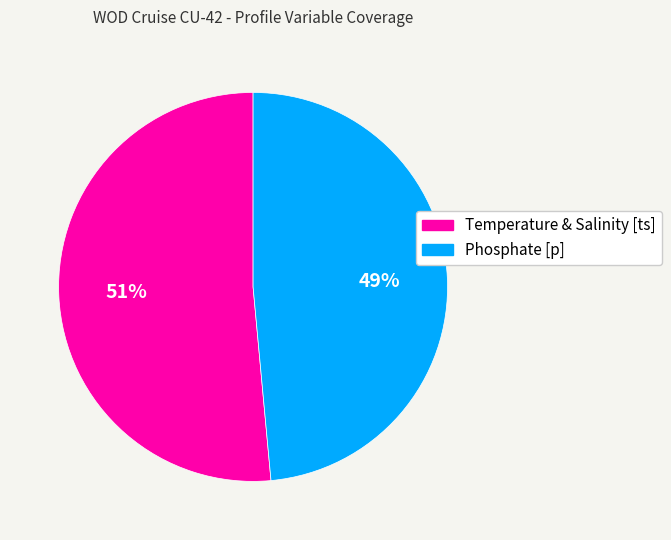

What percentage is the Temperature & Salinity [ts] slice, to the nearest percent?

51%